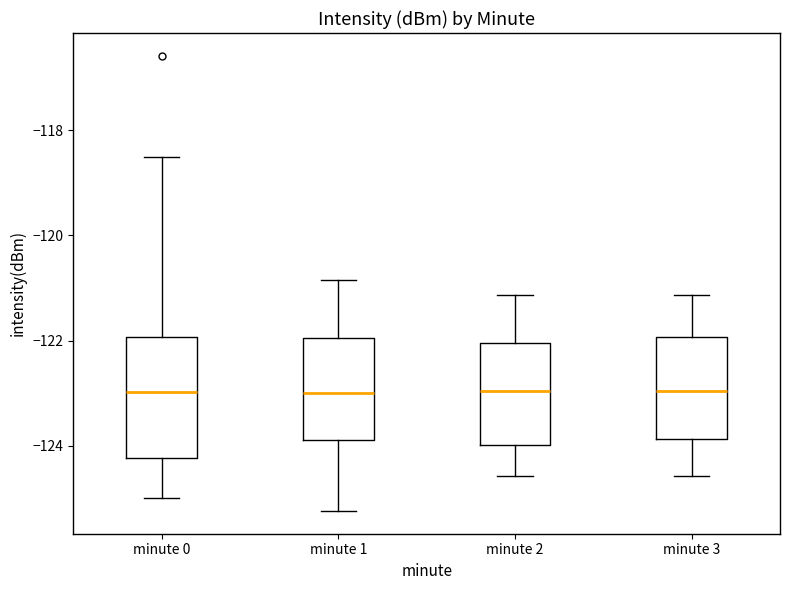

Reading left to right, read every box against the y-axis: the position of its median line, the range the box covers, and the ends of its whiskers. The values are not printed on the chart, so give them approximately, as read against the axis.

minute 0: median -123.0, box -124.2 to -122.0, whiskers -125.0 to -118.6
minute 1: median -123.0, box -123.8 to -122.0, whiskers -125.2 to -120.8
minute 2: median -123.0, box -124.0 to -122.0, whiskers -124.6 to -121.2
minute 3: median -123.0, box -123.8 to -122.0, whiskers -124.6 to -121.2